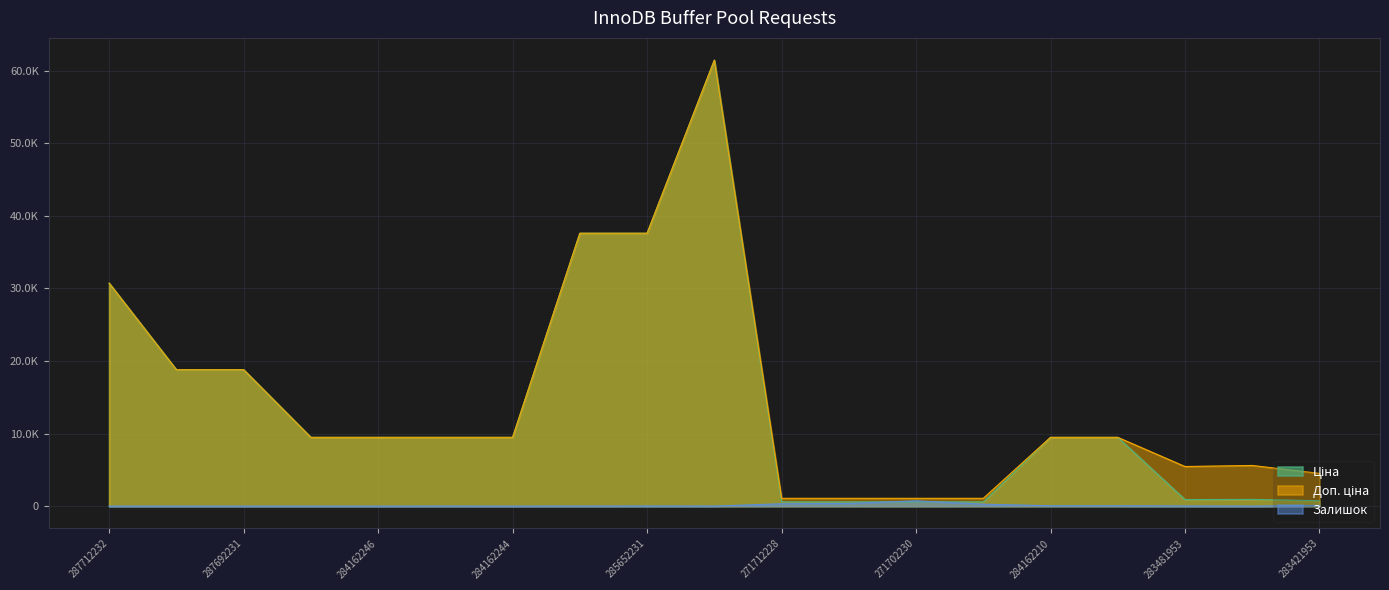

How many distinct data groups are displayed?

3